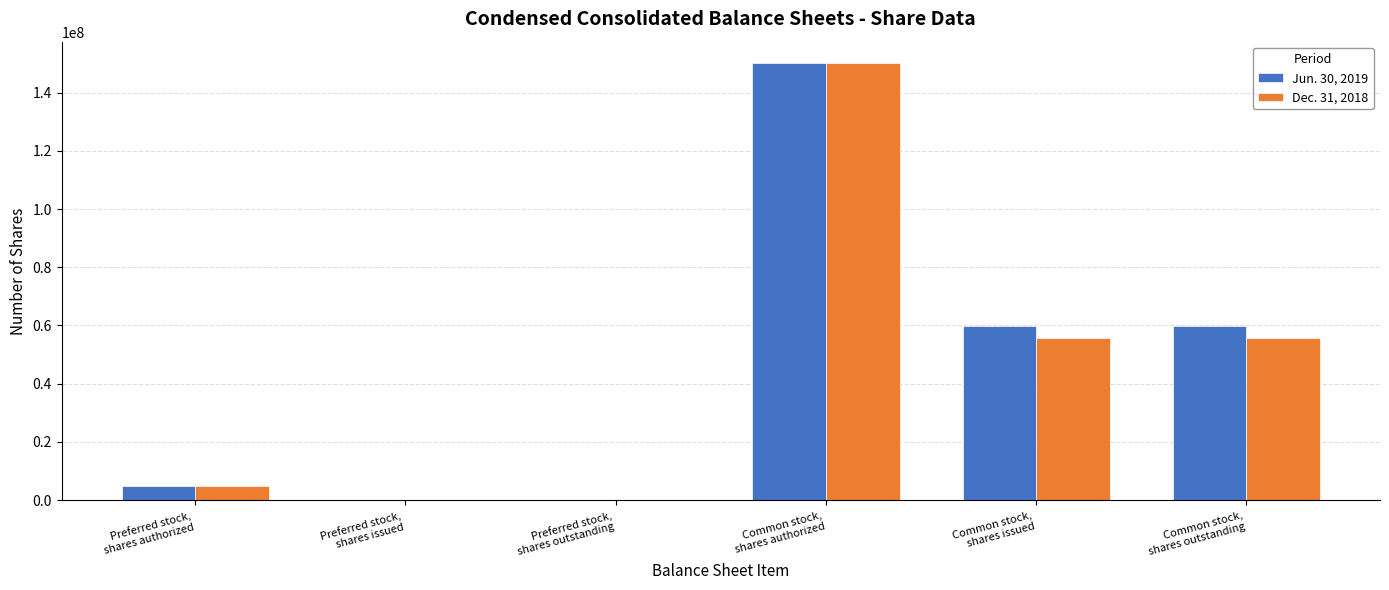

Is it true that Jun. 30, 2019 equals 64350129 at Preferred stock,
shares issued?

False